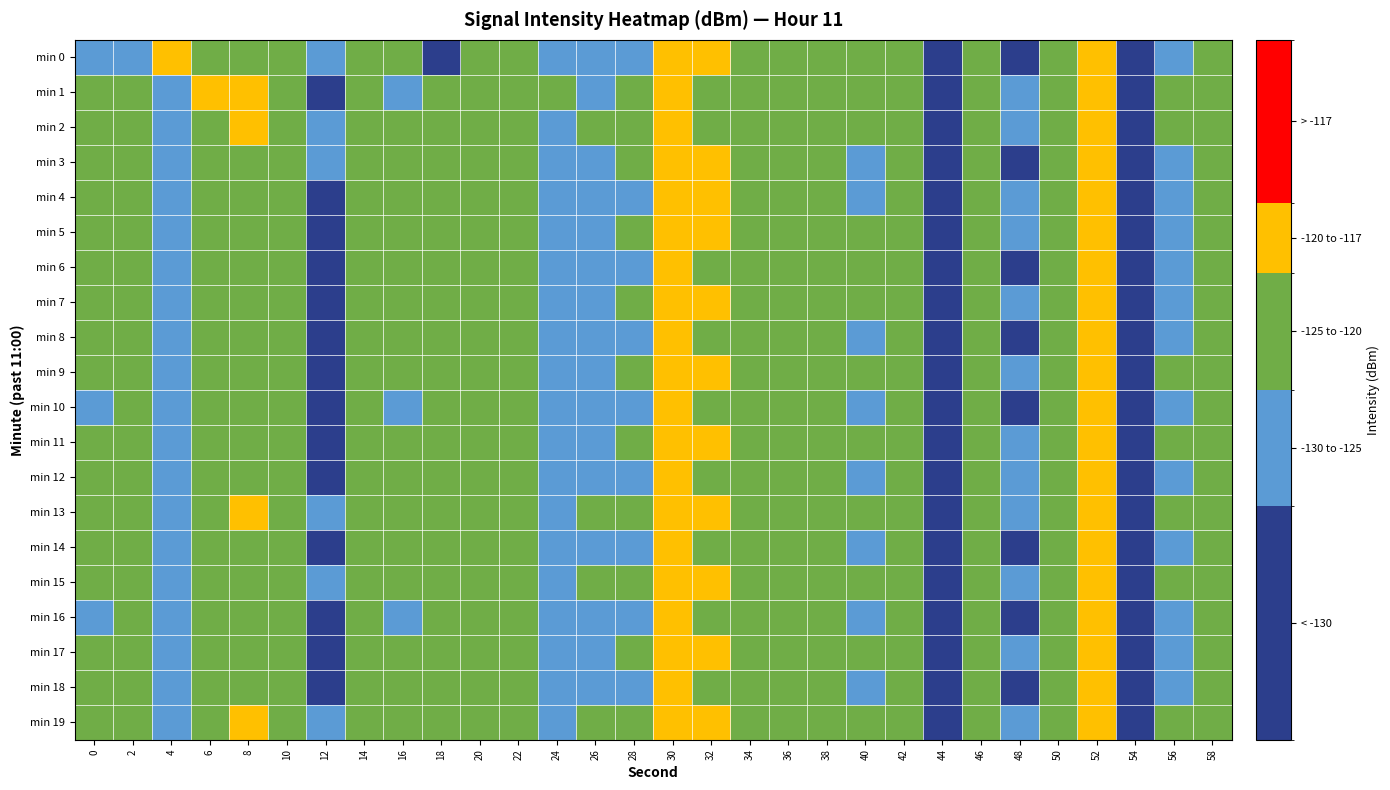

Rank the series by their maximum value, from highest to lowest.

min 13, min 4, min 15, min 19, min 9, min 11, min 7, min 17, min 0, min 3, min 5, min 12, min 8, min 18, min 14, min 1, min 6, min 10, min 16, min 2